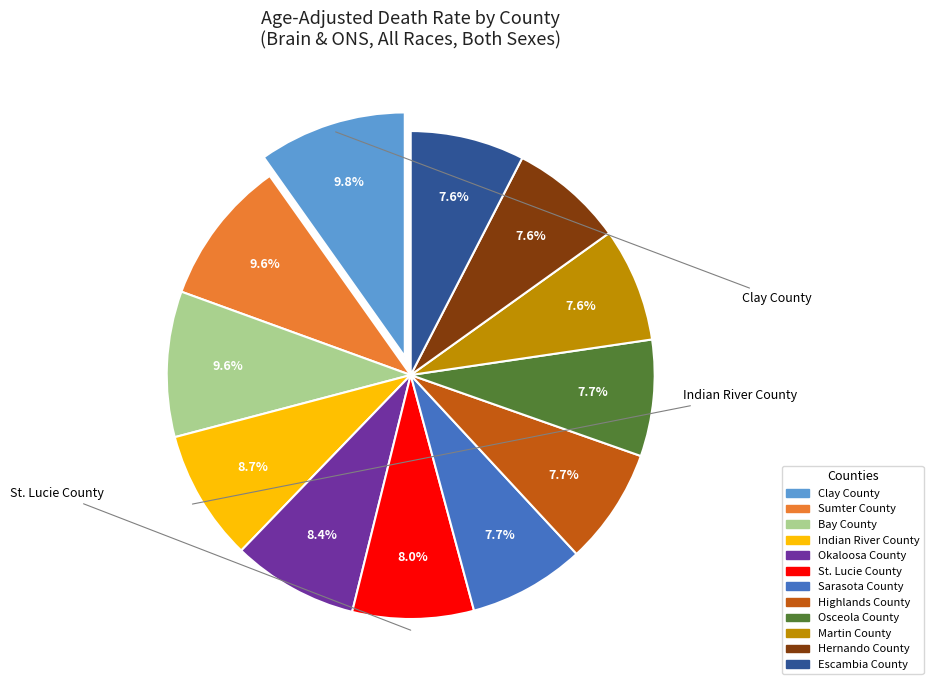

Count the number of slices in the pie.

12